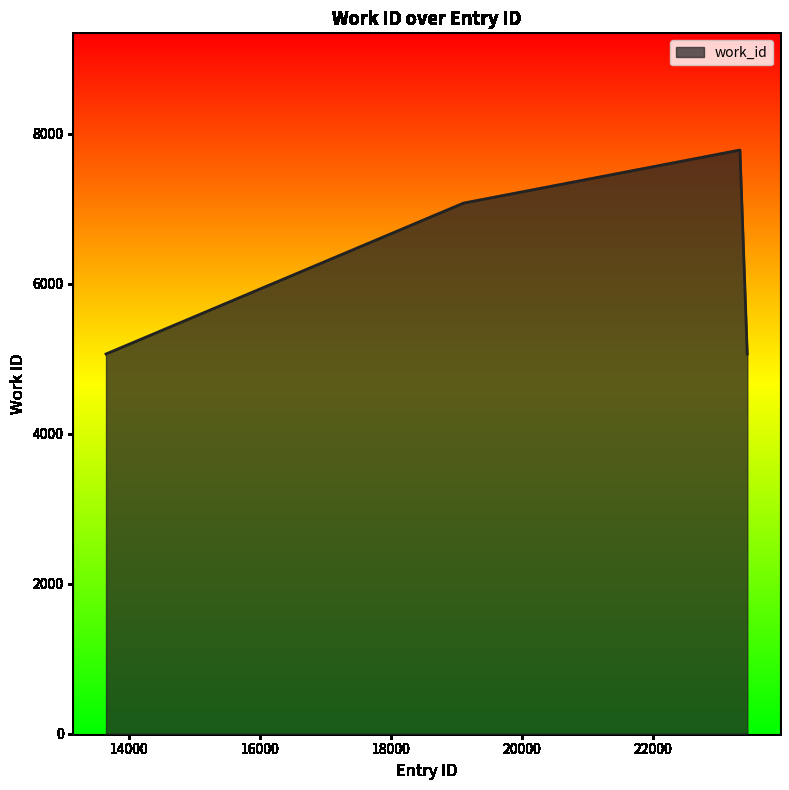

True or false: the data has more than 1 interior local peaks.

False